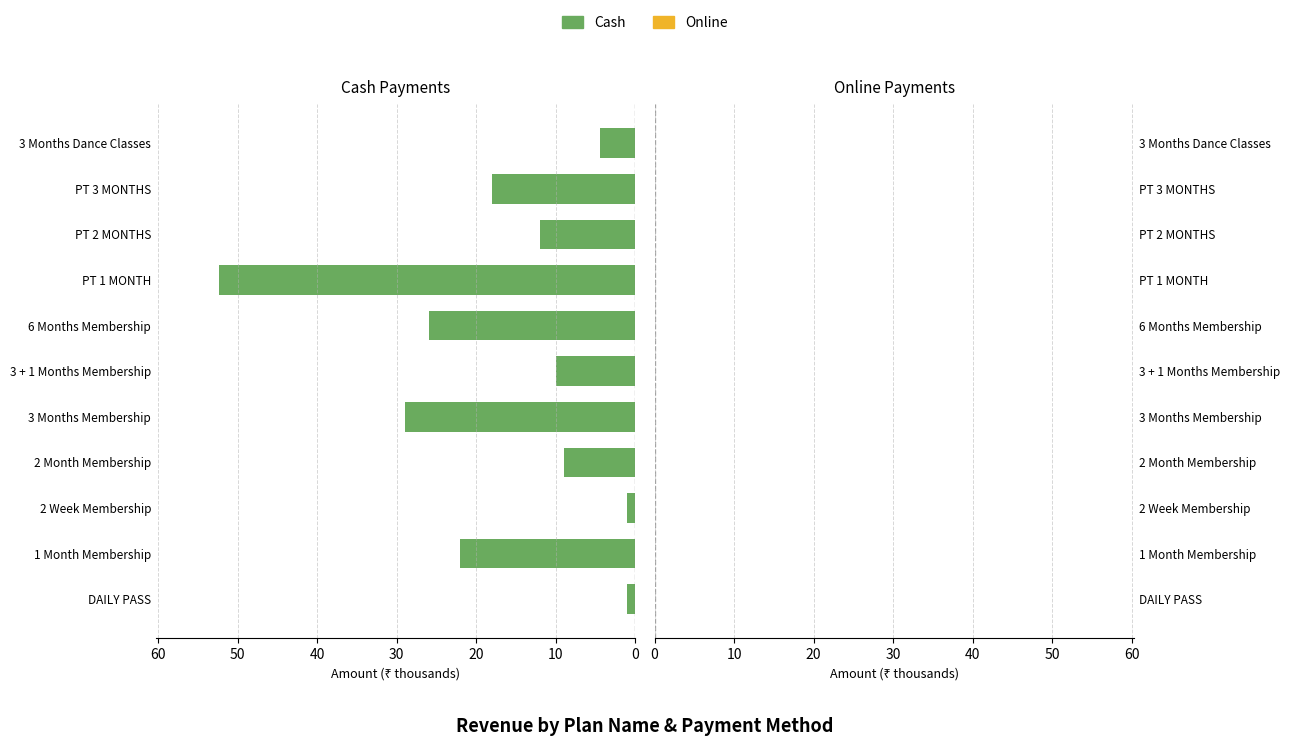

What is the sum of all values?

184.9